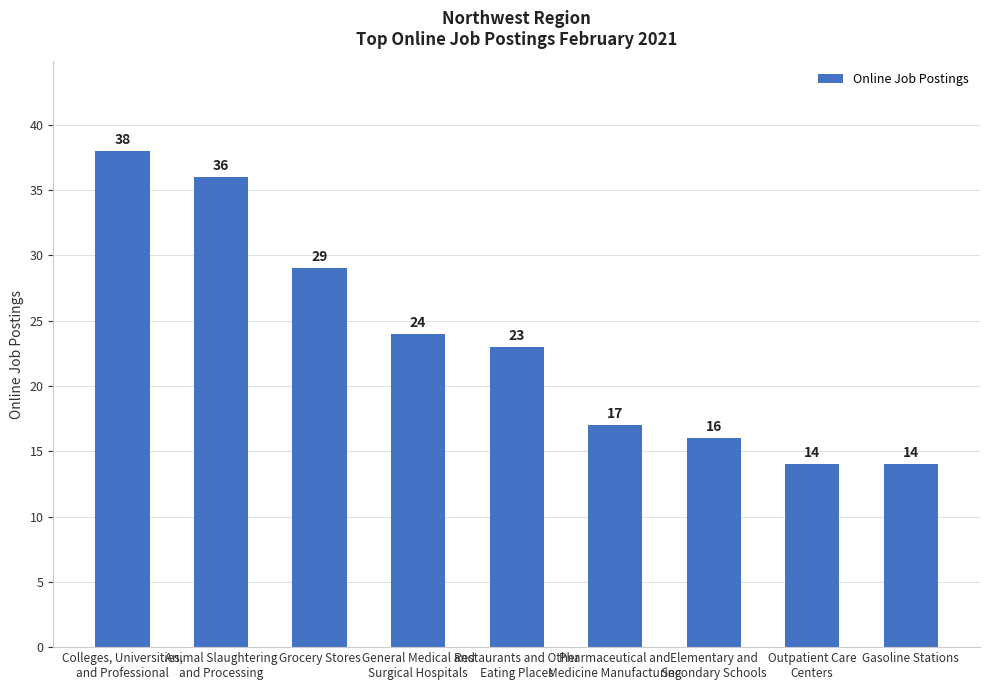

Where does the data first go above 23?

Colleges, Universities,
and Professional